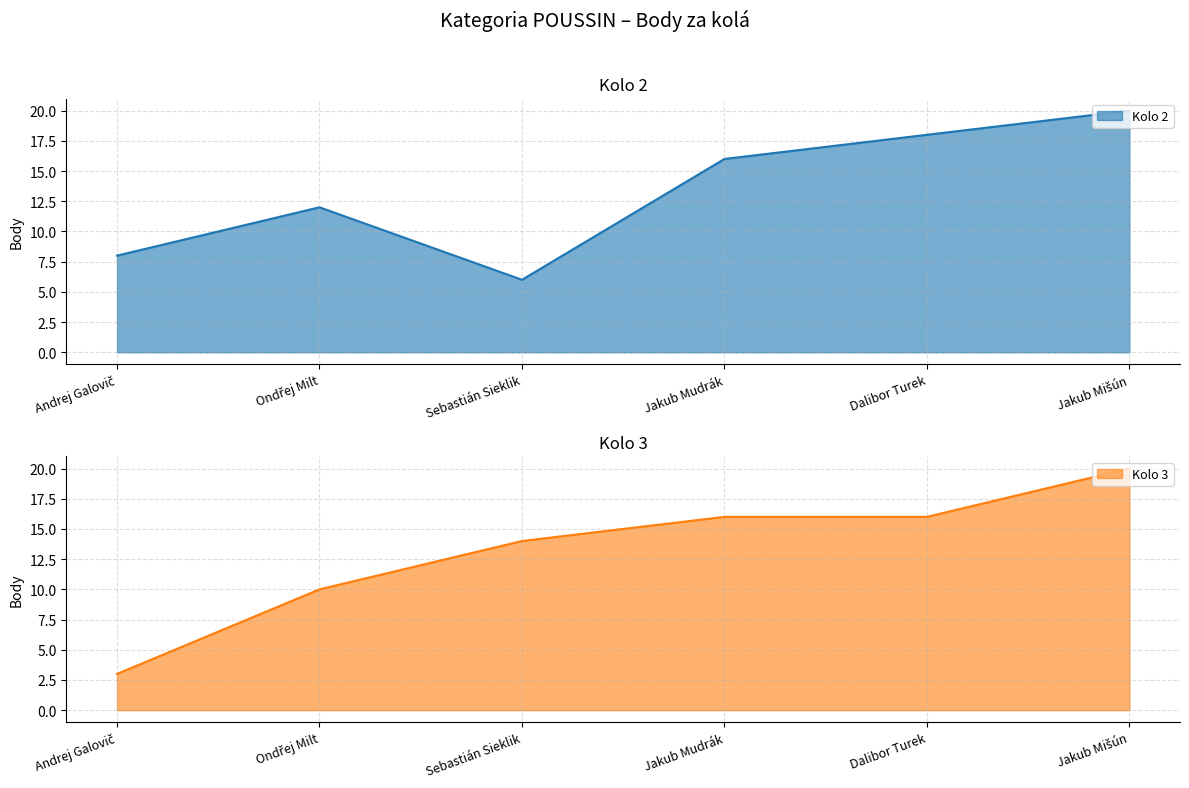

Reading left to right, list all the values displayed in this chart.

Kolo 2: 8	12	6	16	18	20
Kolo 3: 3	10	14	16	16	20